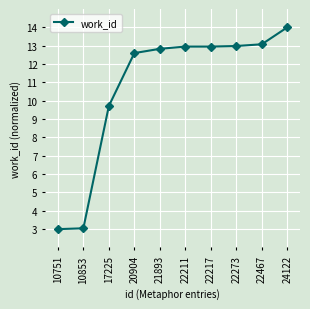

What is the ratio of the value at 22211 to the value at 22467?

1.0